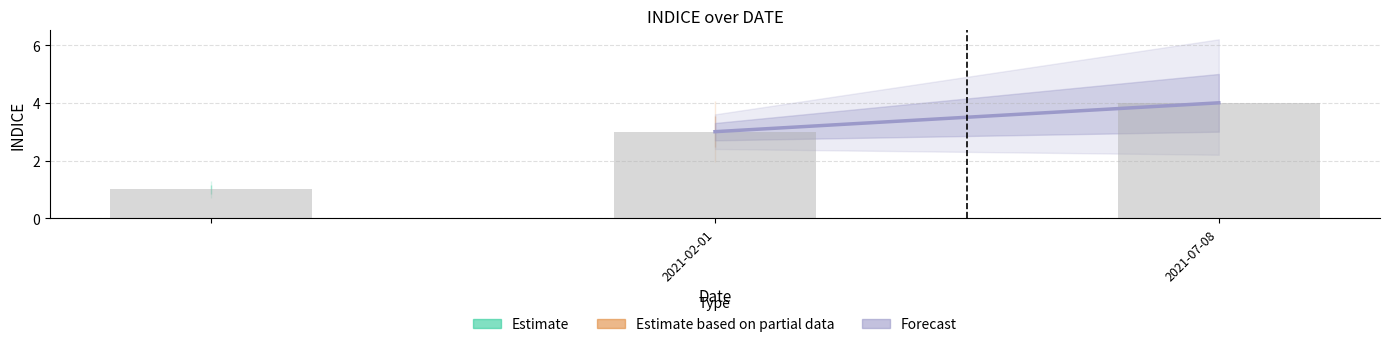

What is the average value?

3